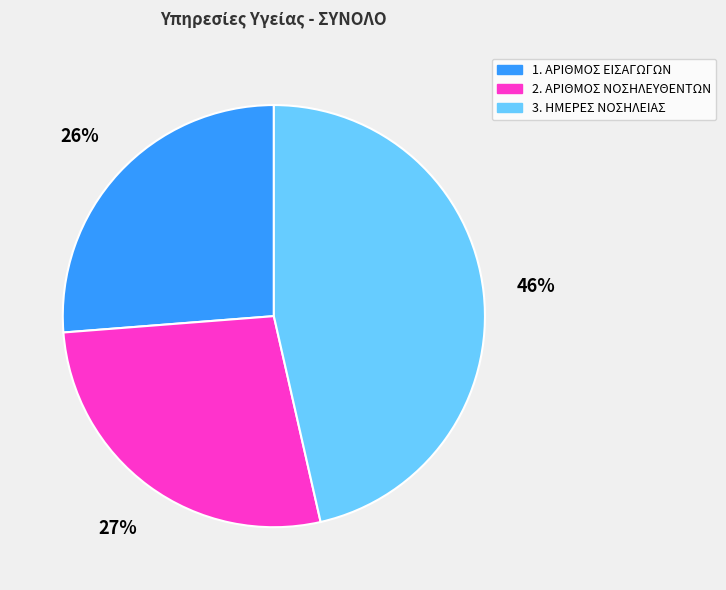

What percentage is the 1. ΑΡΙΘΜΟΣ ΕΙΣΑΓΩΓΩΝ slice, to the nearest percent?

26%